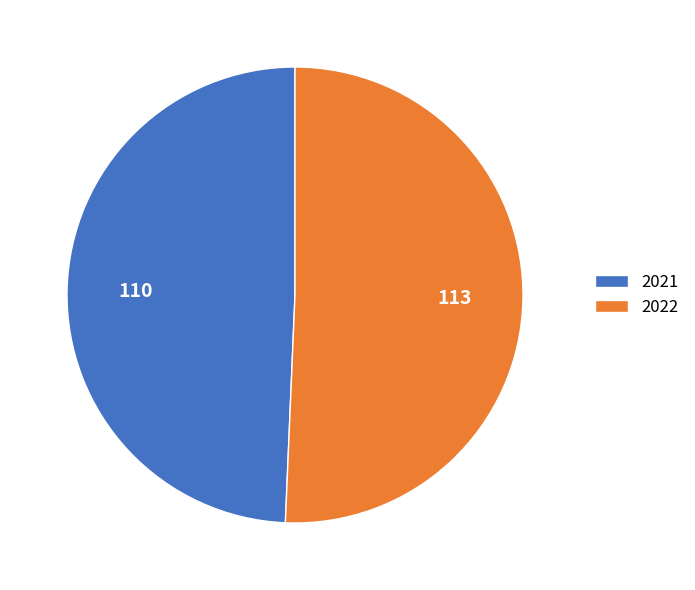

Which category has the smallest portion of the pie?

2021